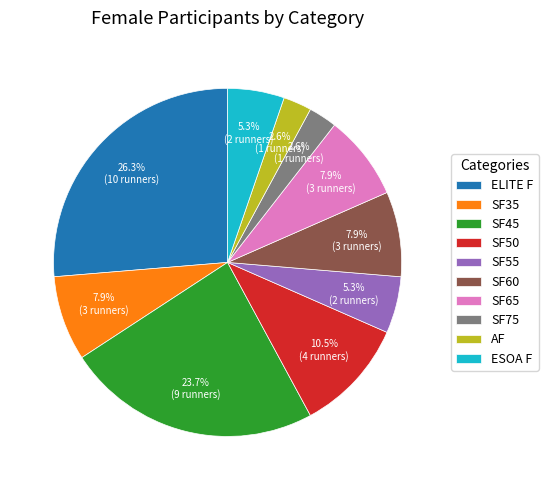

How much of the chart is everything except SF55?

94.7%